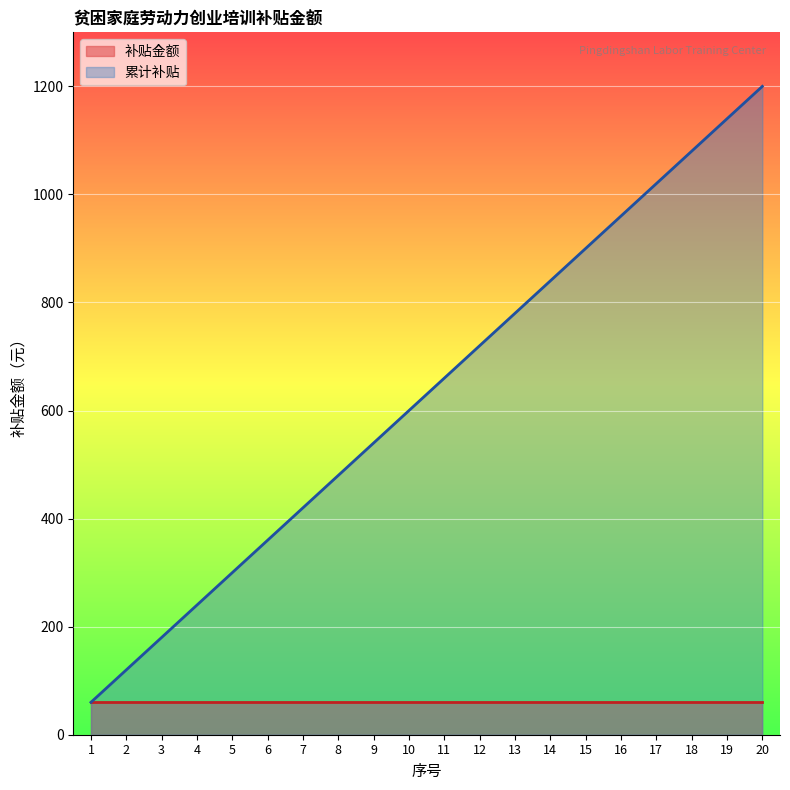

The value of 累计补贴 at 10 is 600. True or false?

True